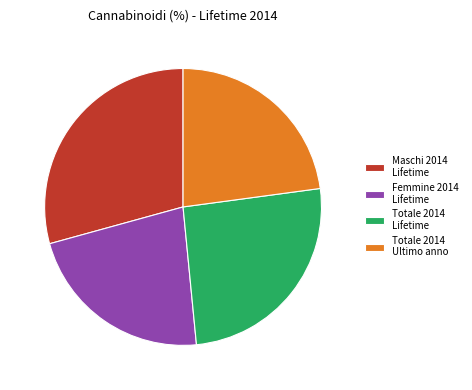

Rank the categories by value from lowest to highest.

Femmine 2014 Lifetime, Totale 2014 Ultimo anno, Totale 2014 Lifetime, Maschi 2014 Lifetime